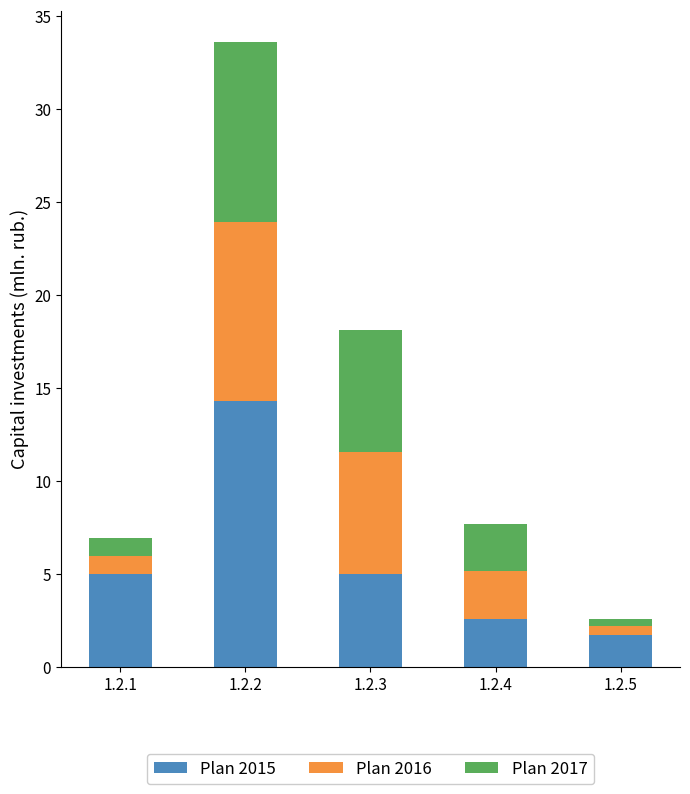

Reading right to left, list the values for the Plan 2015 series.

1.7	2.6	5.0	14.3	5.0